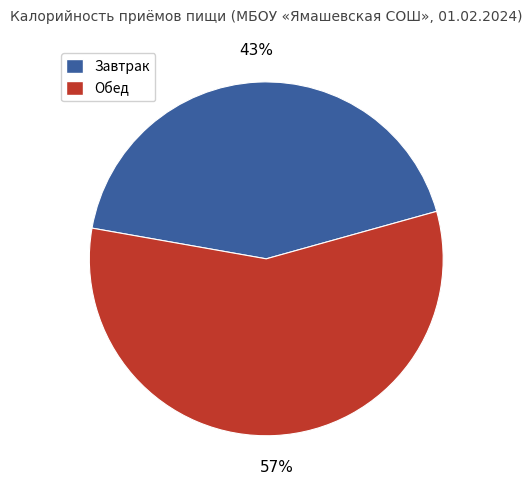

Is there any slice that represents more than half of the pie?

Yes